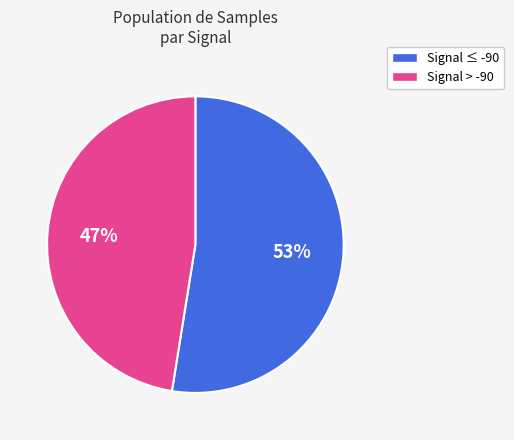

Is there any slice that represents more than half of the pie?

Yes